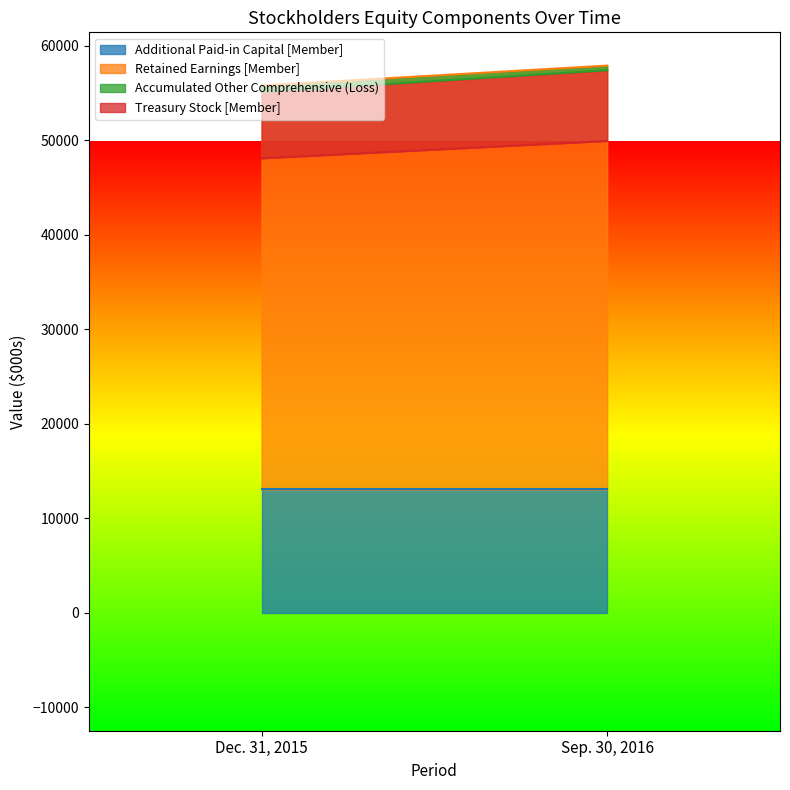

Read the Additional Paid-in Capital [Member] value at Sep. 30, 2016.

13037